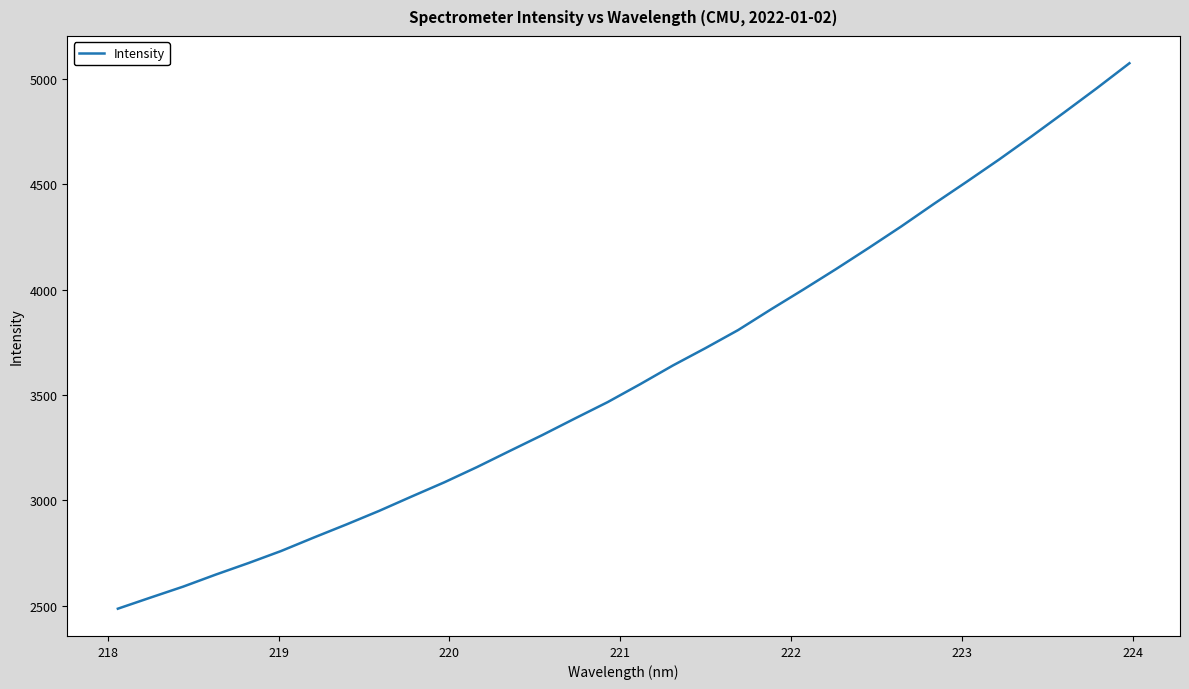

What is the difference between the maximum and minimum values?

2586.4